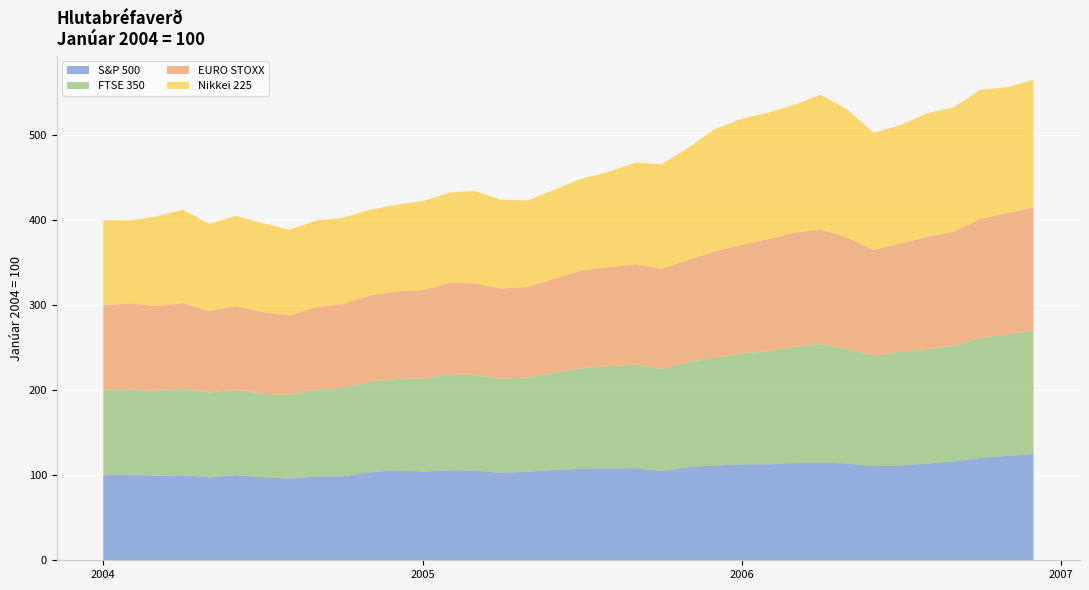

The value of Nikkei 225_line at 20 is 39.2. True or false?

False